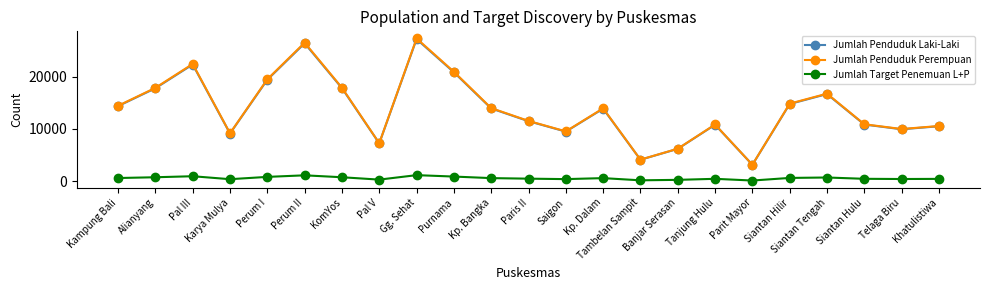

Does the chart display data point markers on the line(s)?

Yes